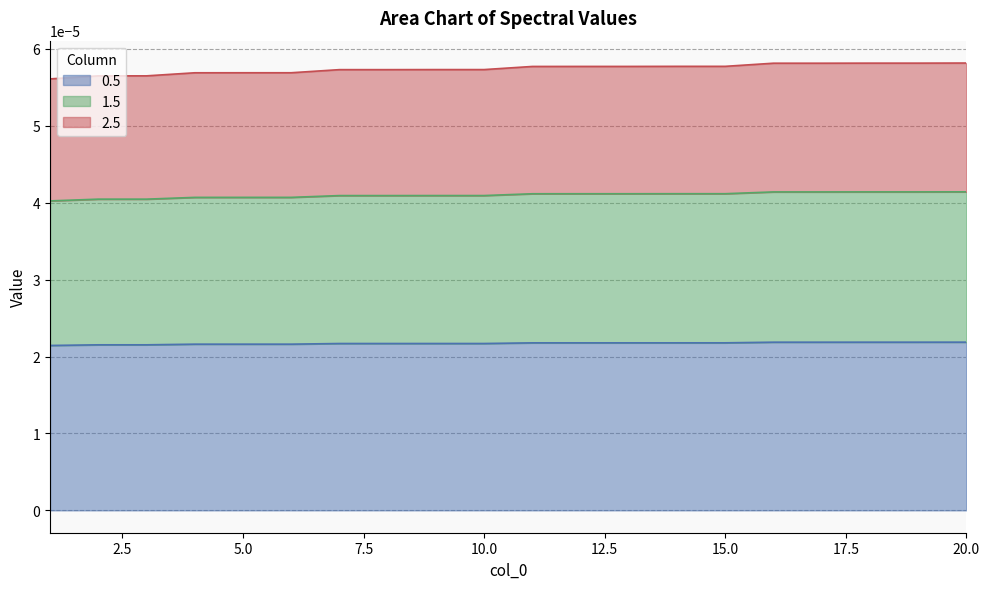

How many lines are shown in the chart?

3